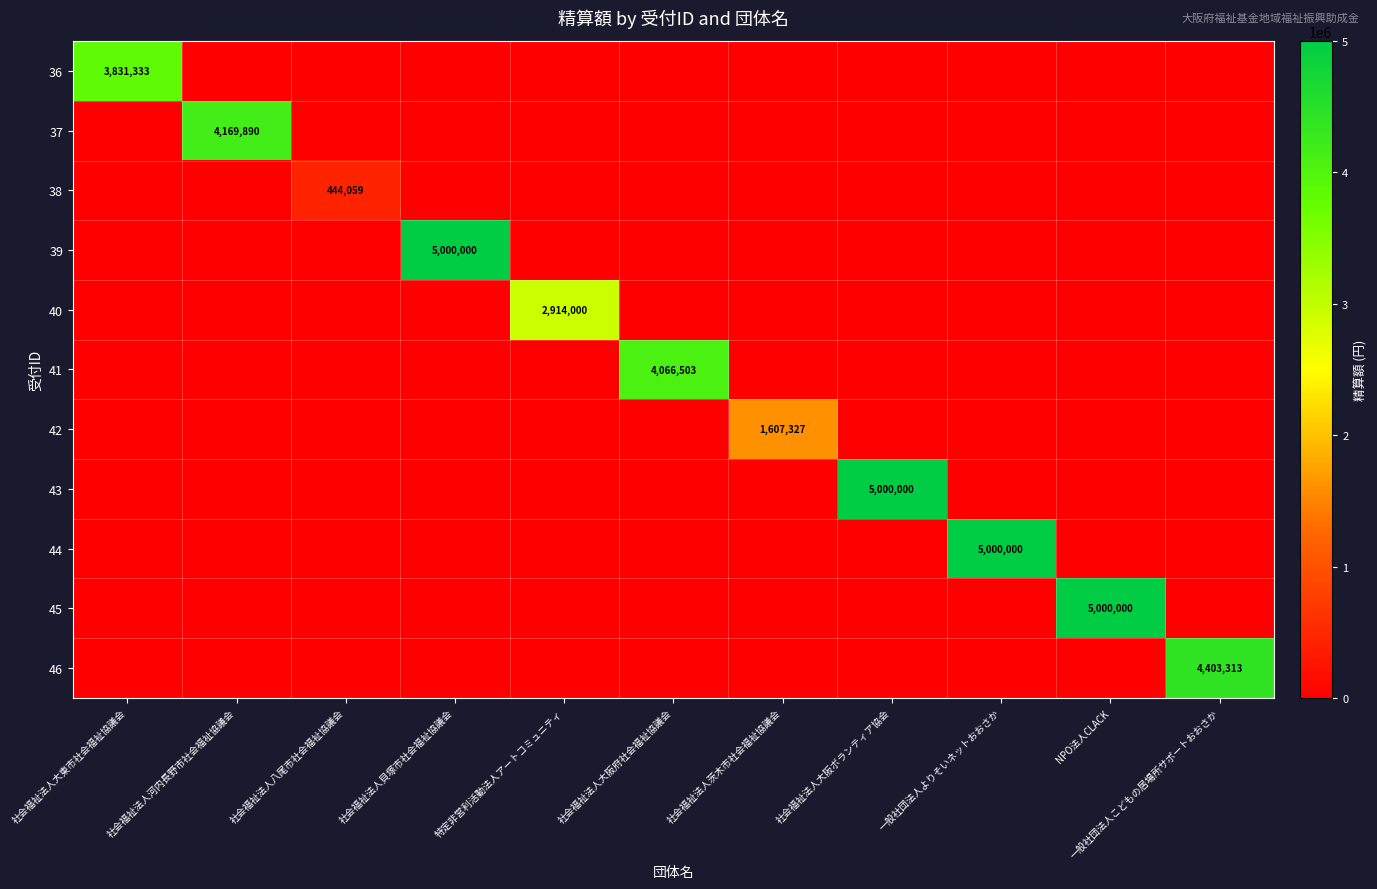

What is the maximum value shown in the chart?

5000000